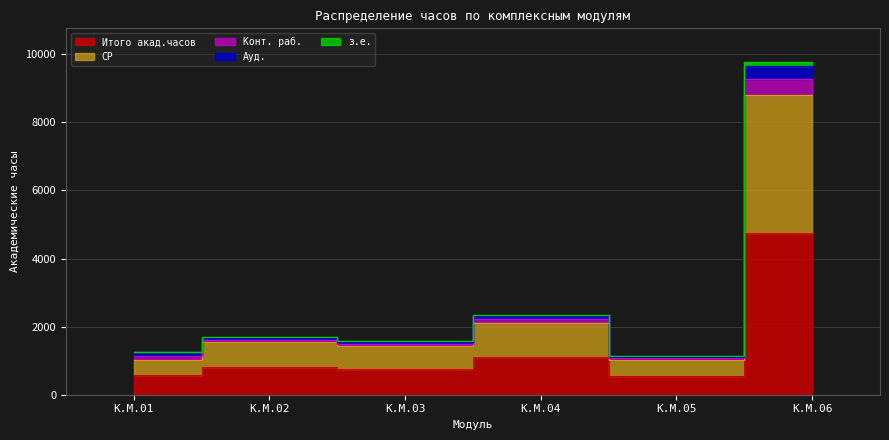

What is the sum of all Конт. раб. values?

17762